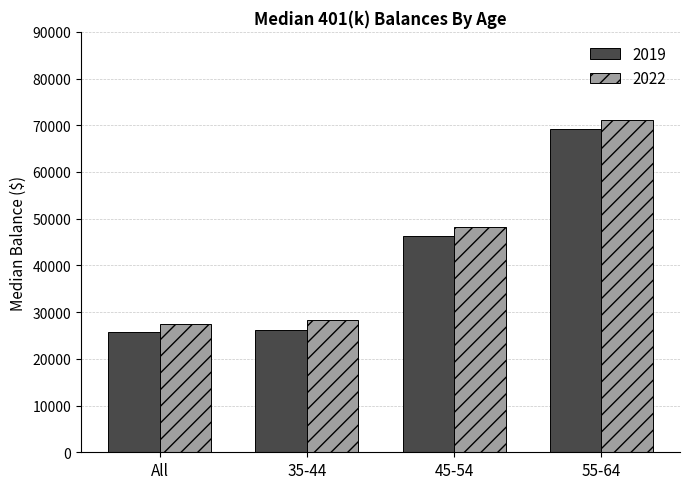

At which category is the sum across all series the highest?

55-64